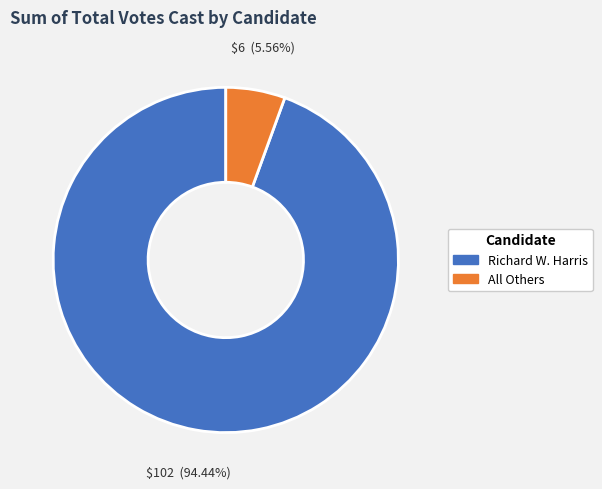

How many segments does this pie chart have?

2